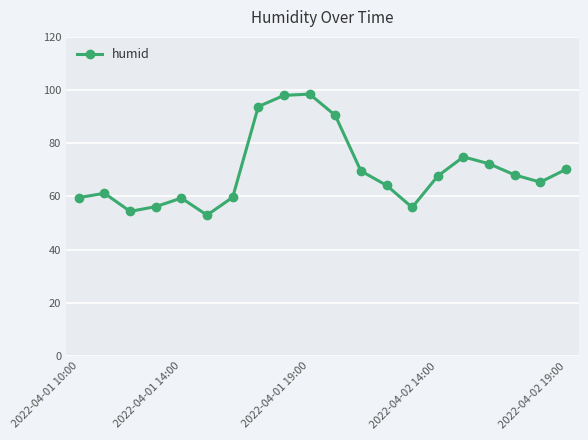

What is the maximum value shown in the chart?

98.5